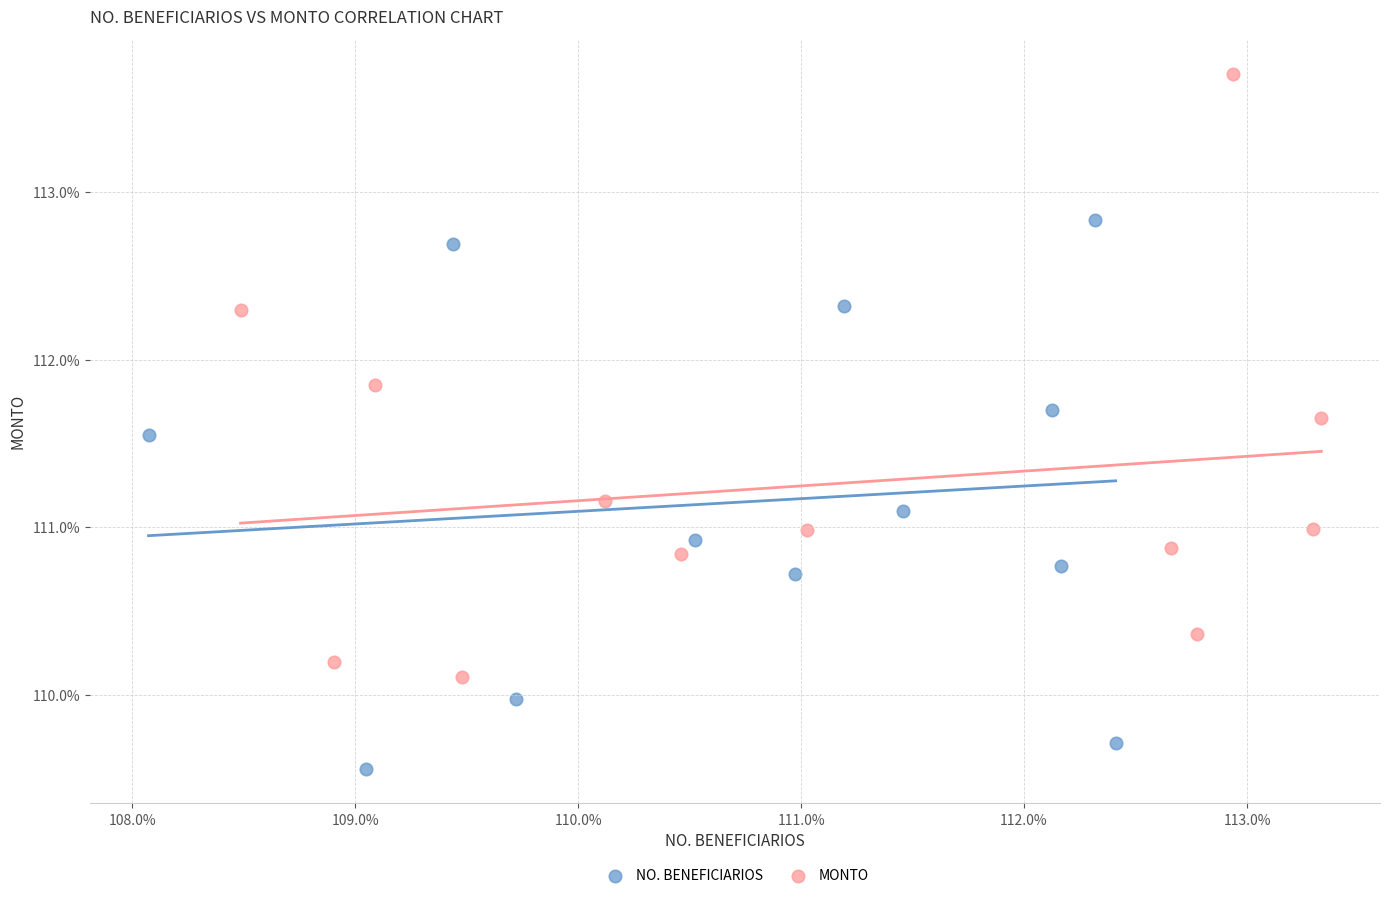

Which series contains the lowest Y value?

NO. BENEFICIARIOS